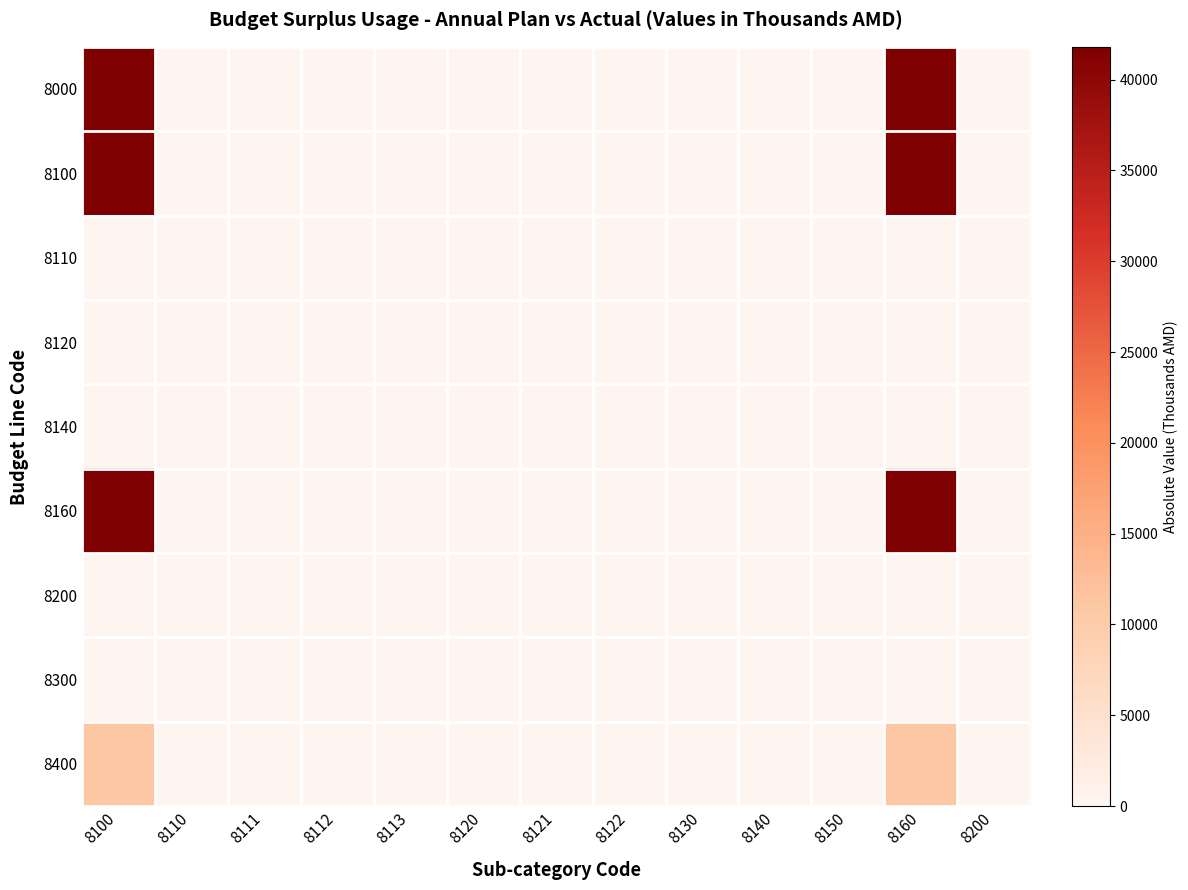

Which series has the largest total across all categories?

8000